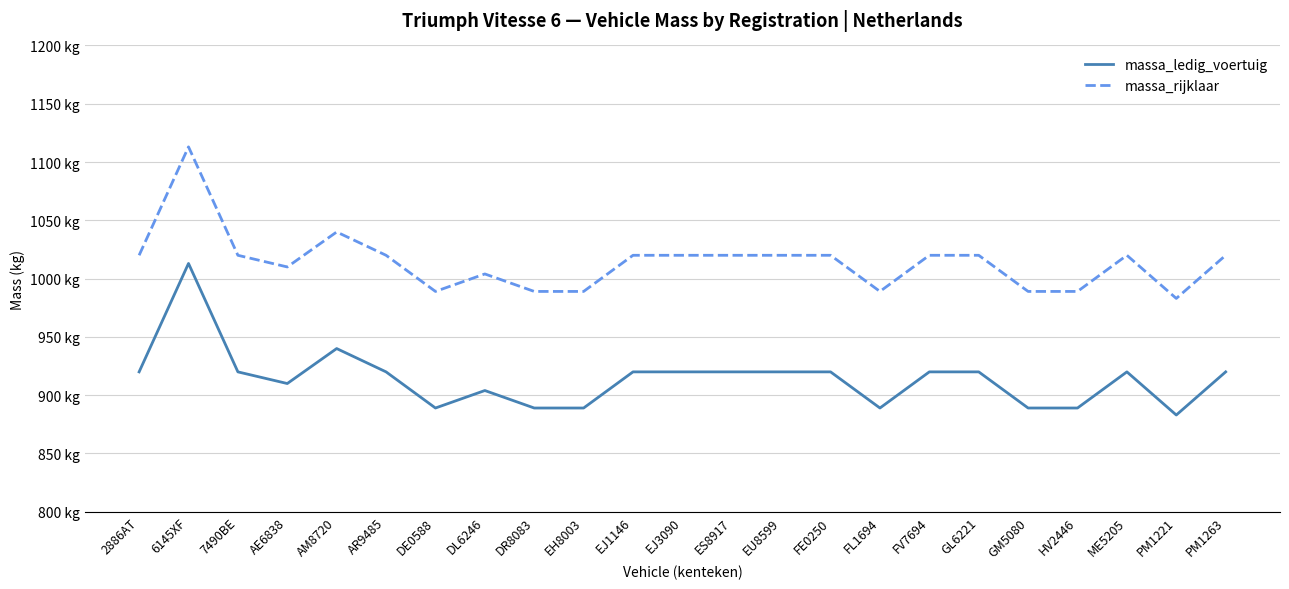

What is the approximate value of massa_ledig_voertuig at AM8720, to the nearest 10?

940